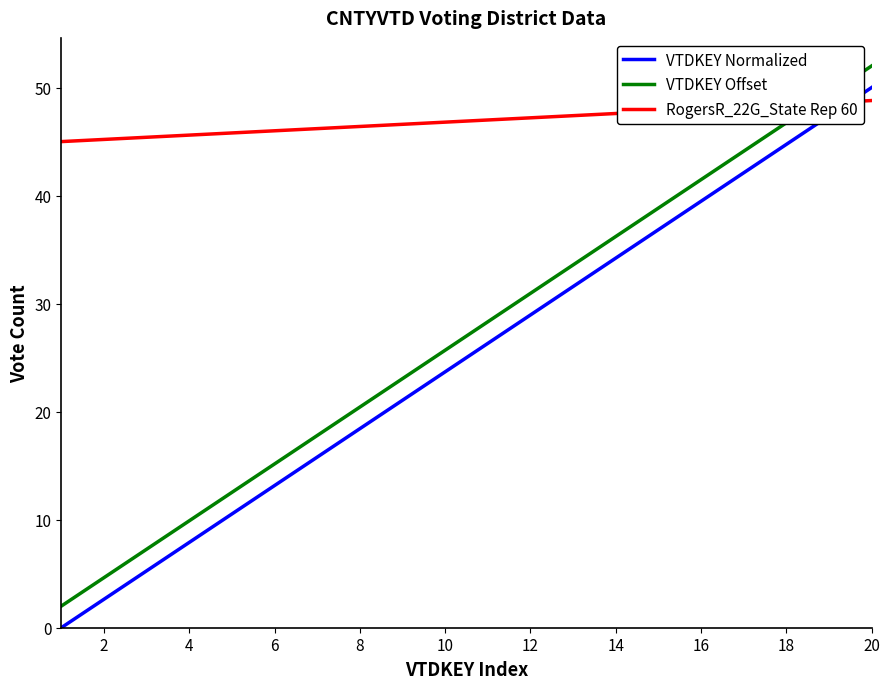

What is the maximum value for VTDKEY Offset?

52.0